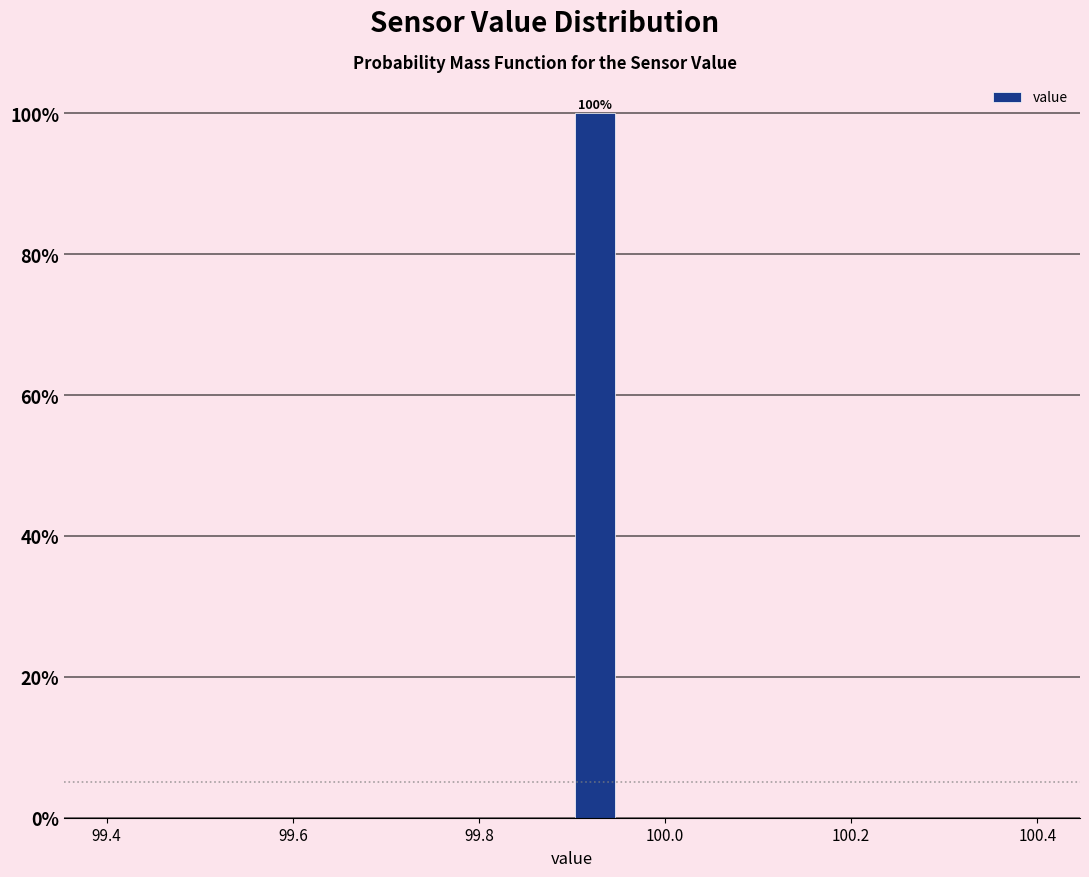

Around what value on the x-axis is the tallest bar? Give the approximate position of its centre, as read against the axis.

99.92